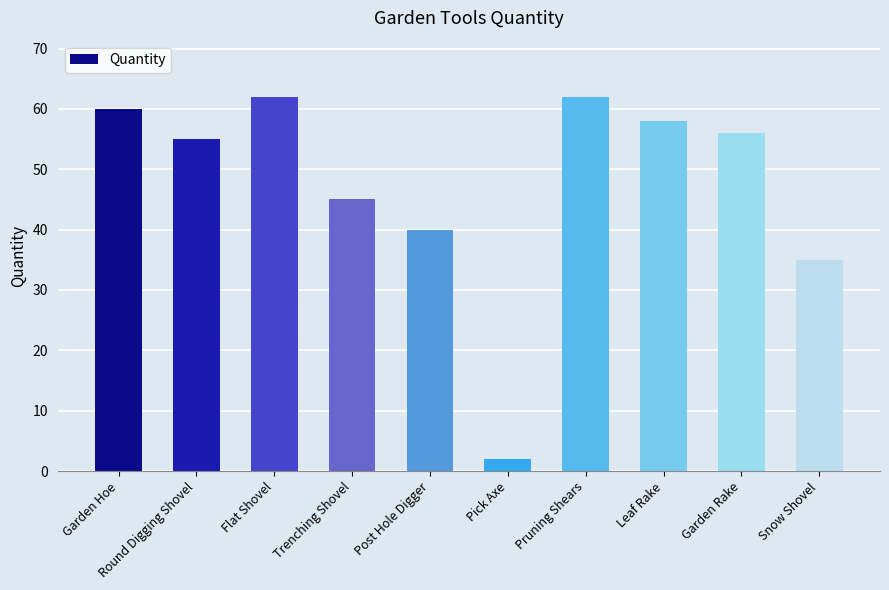

What is the maximum value shown in the chart?

62